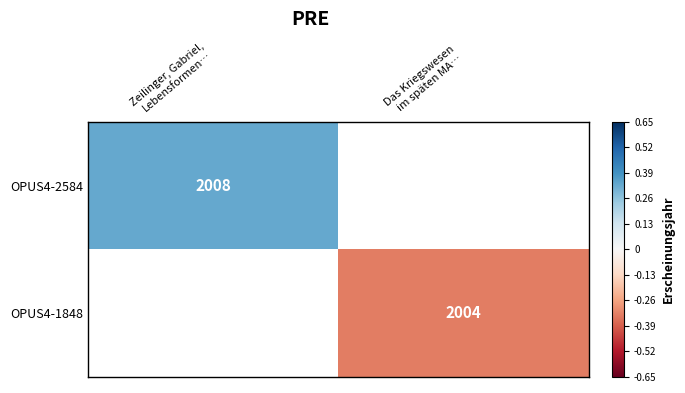

Count the number of data series in this chart.

2